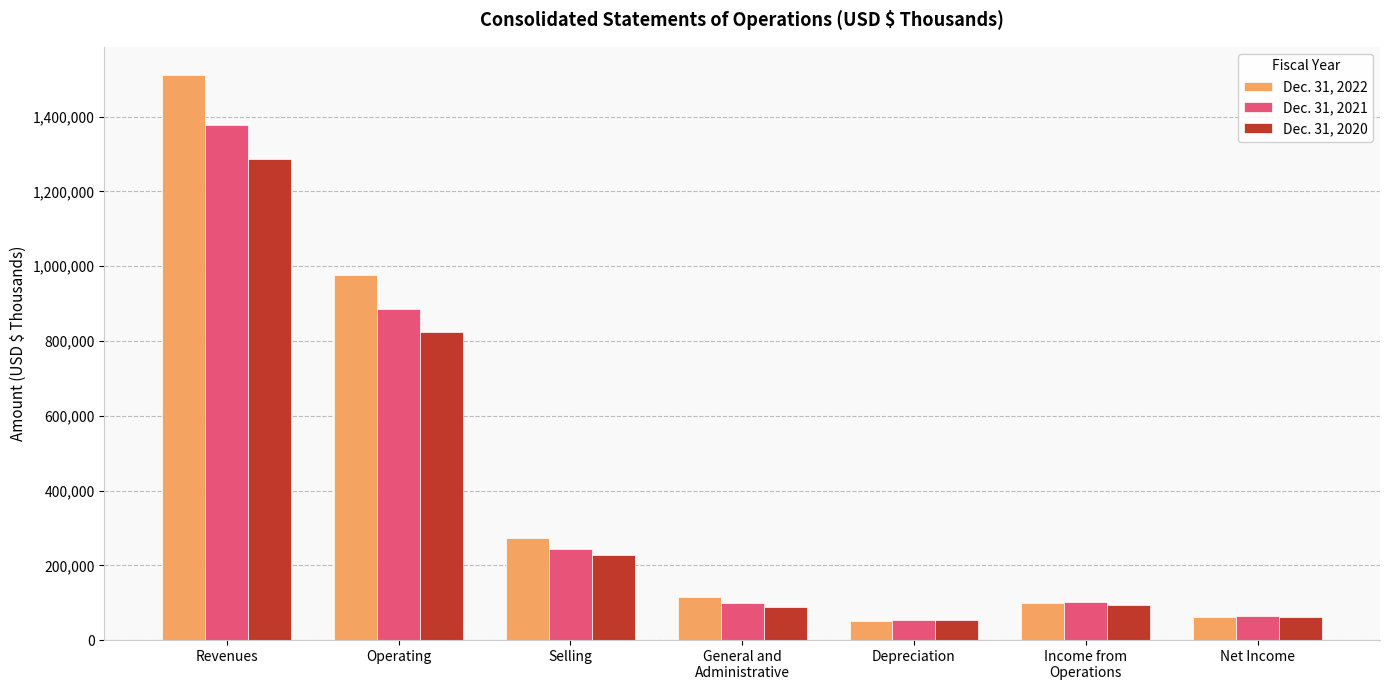

Is it true that Dec. 31, 2022 equals 659366 at Revenues?

False